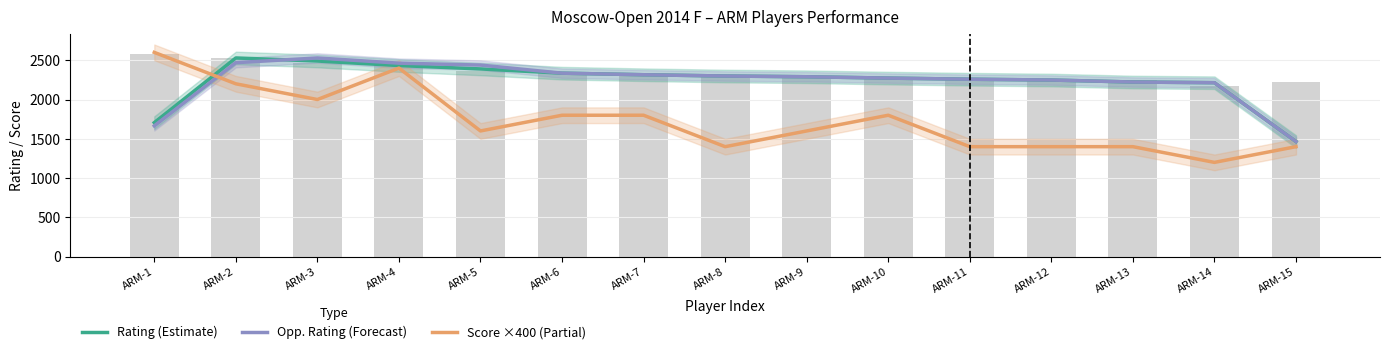

What is the minimum value shown in the chart?

1200.0